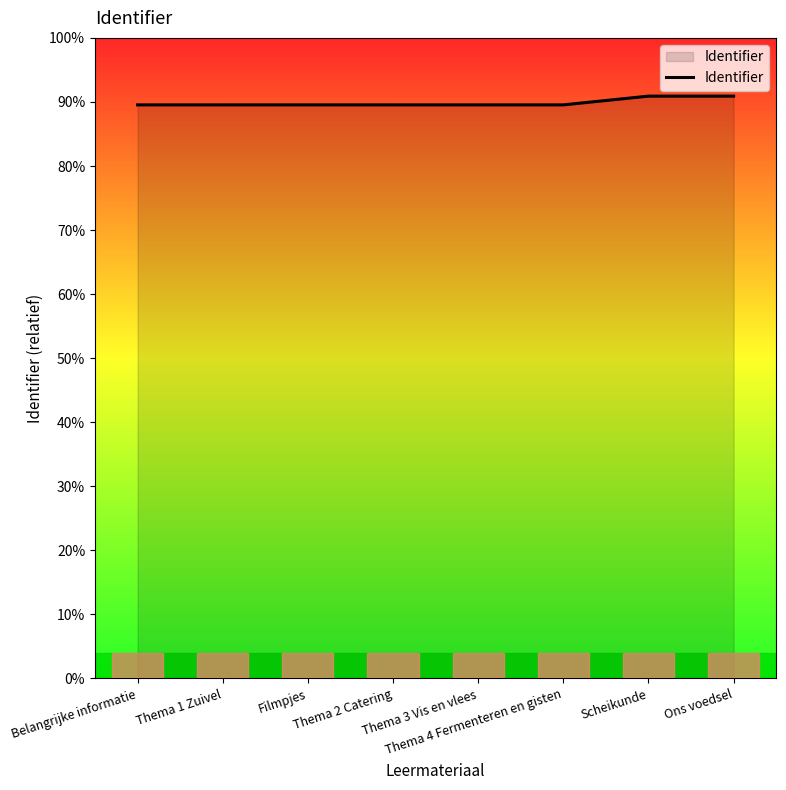

At which label is the value closest to 5434338?

Filmpjes